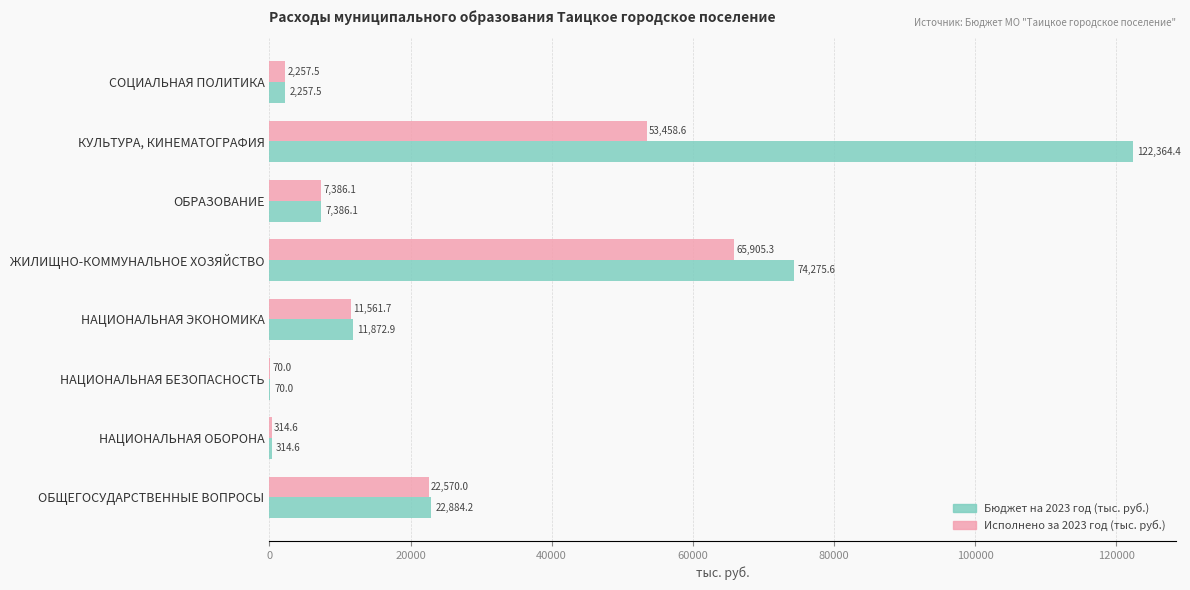

What are all the series names shown in the legend?

Бюджет на 2023 год (тыс. руб.), Исполнено за 2023 год (тыс. руб.)